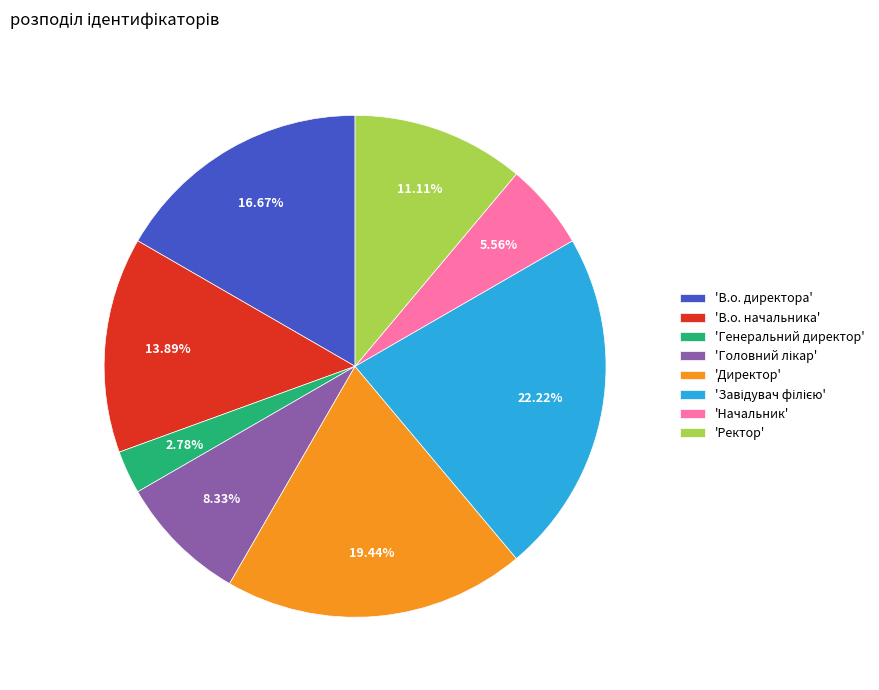

Combined, do 'Генеральний директор' and 'В.о. директора' account for over 50%?

No